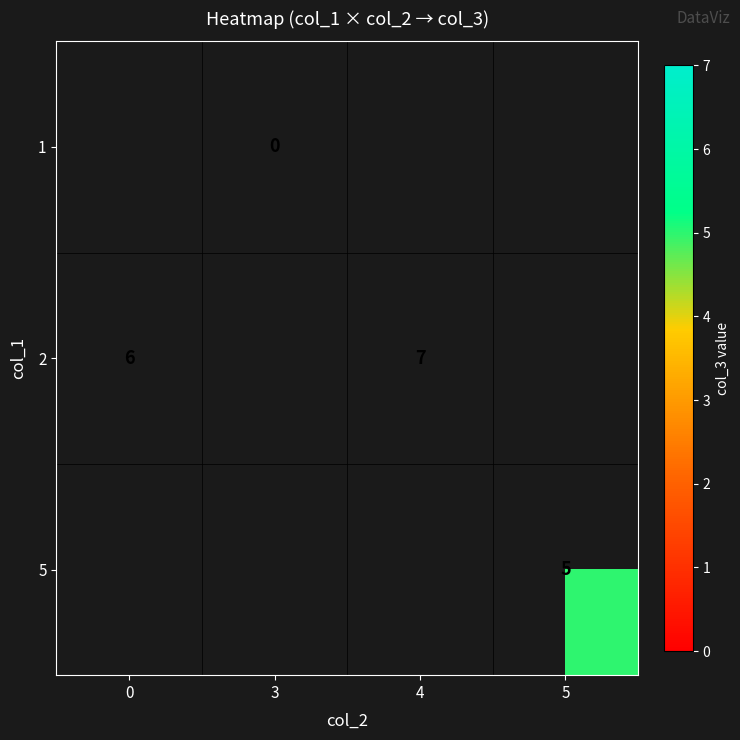

At which category does the chart reach its minimum across all series?

3